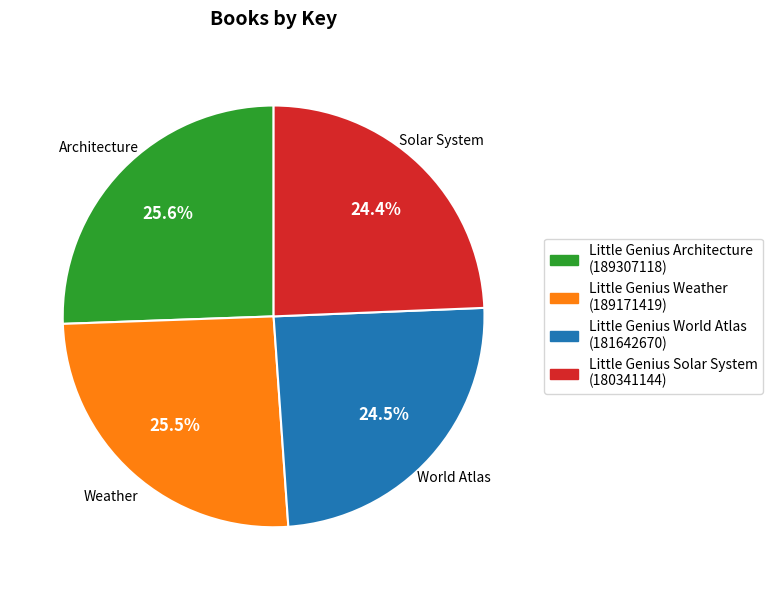

Does any single category account for the majority?

No